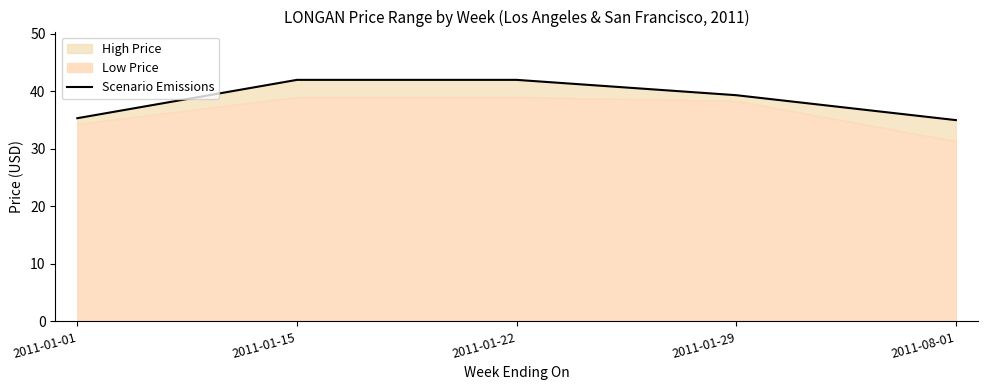

Is it true that the value at 2011-01-29 is 19.8?

False